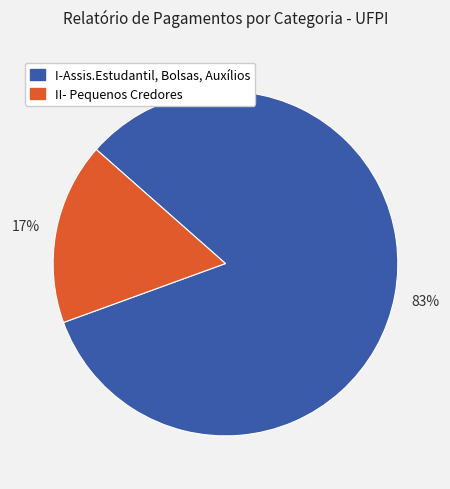

How many slices are in this pie chart?

2